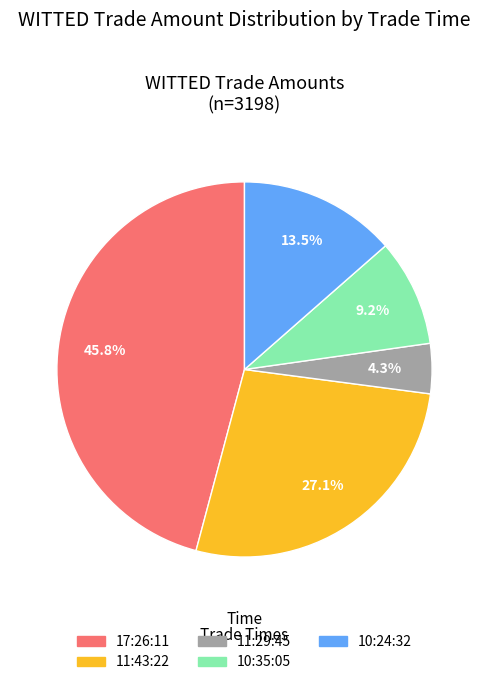

To the nearest percent, what percentage of the pie is 10:35:05?

9%